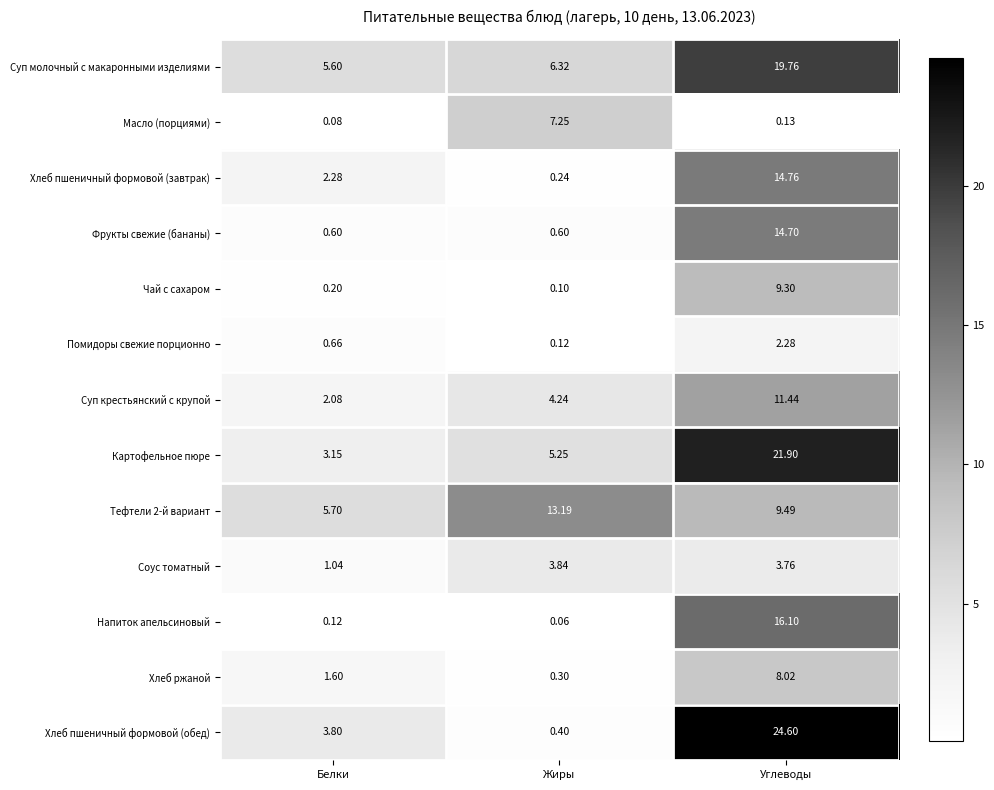

Which series has the largest range (max minus min)?

Хлеб пшеничный формовой (обед)